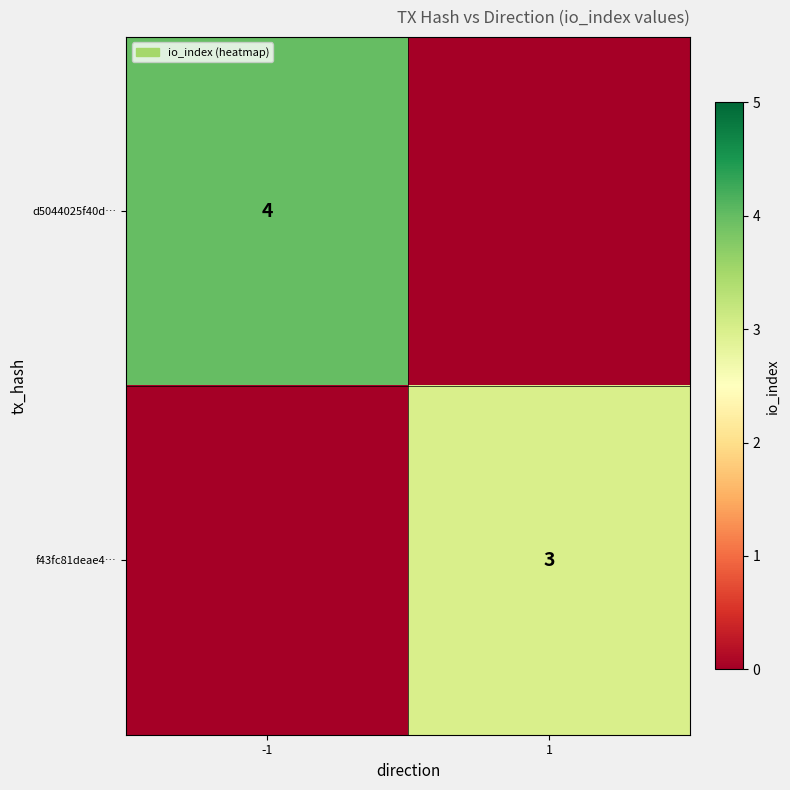

The value of d5044025f40d… at -1 is 2. True or false?

False